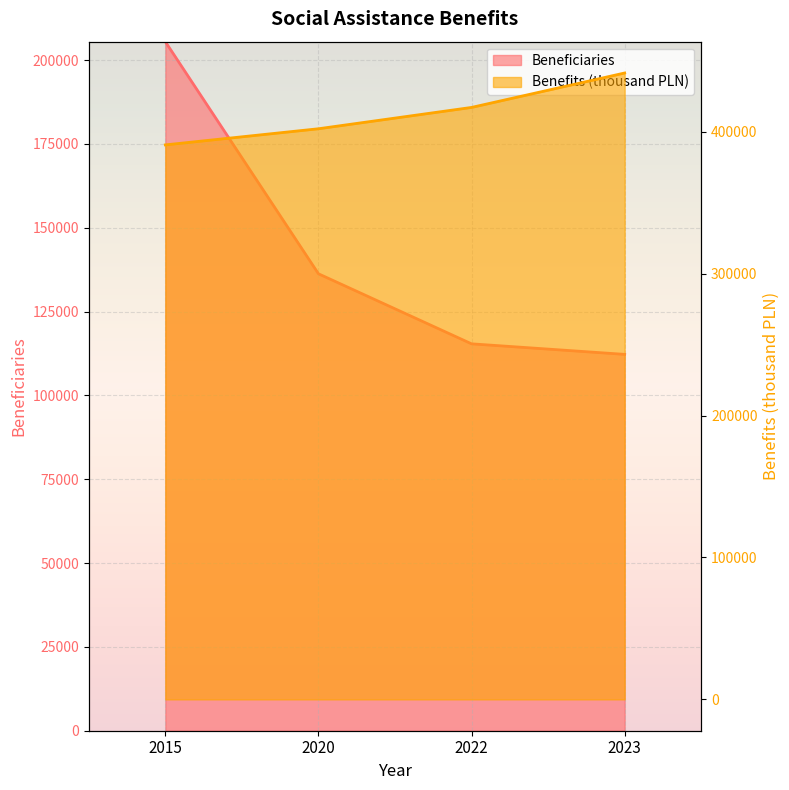

At which label does Benefits (thousand PLN) reach its peak?

2023